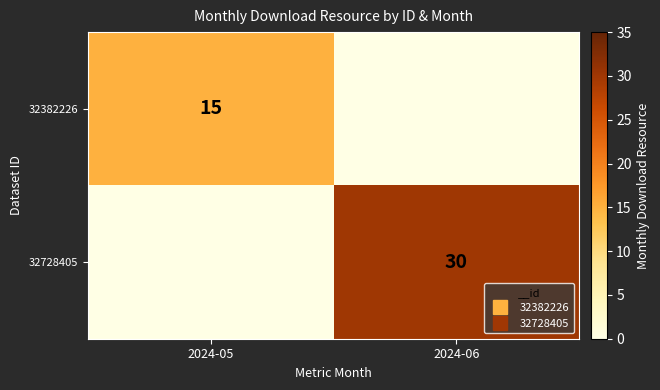

Which label corresponds to the largest value in the chart?

2024-06